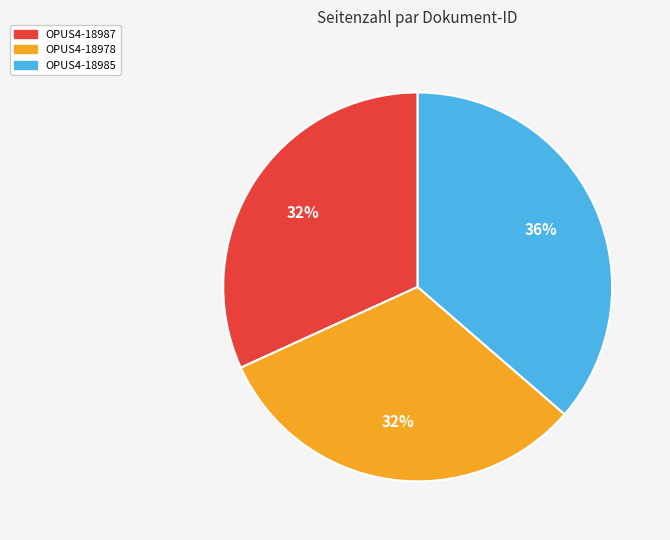

Is there a majority slice in this chart?

No